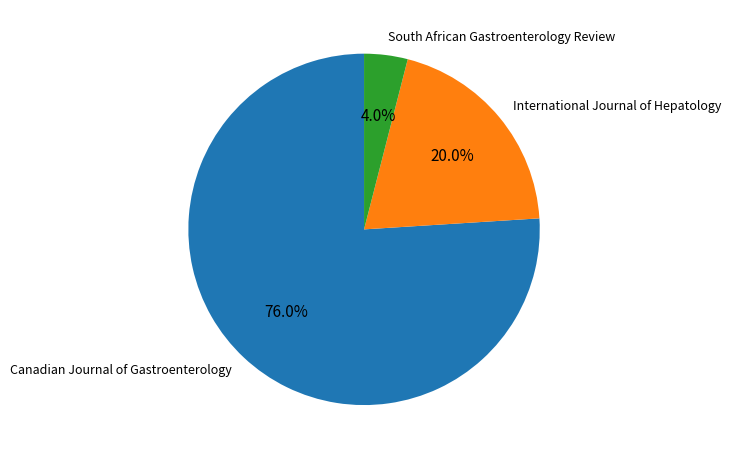

To the nearest percent, what is the difference between the largest and smallest slice percentages?

72%